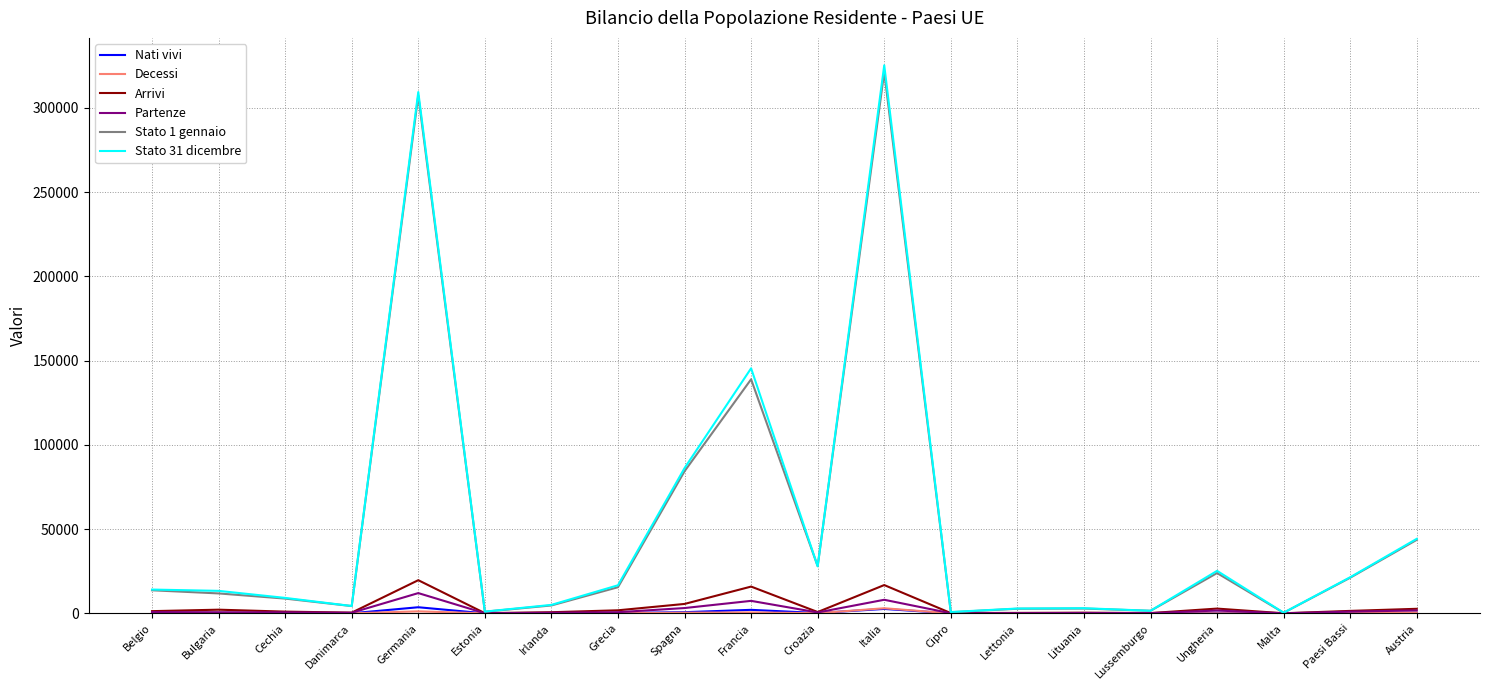

True or false: Stato 1 gennaio has more than 0 interior local peaks.

True